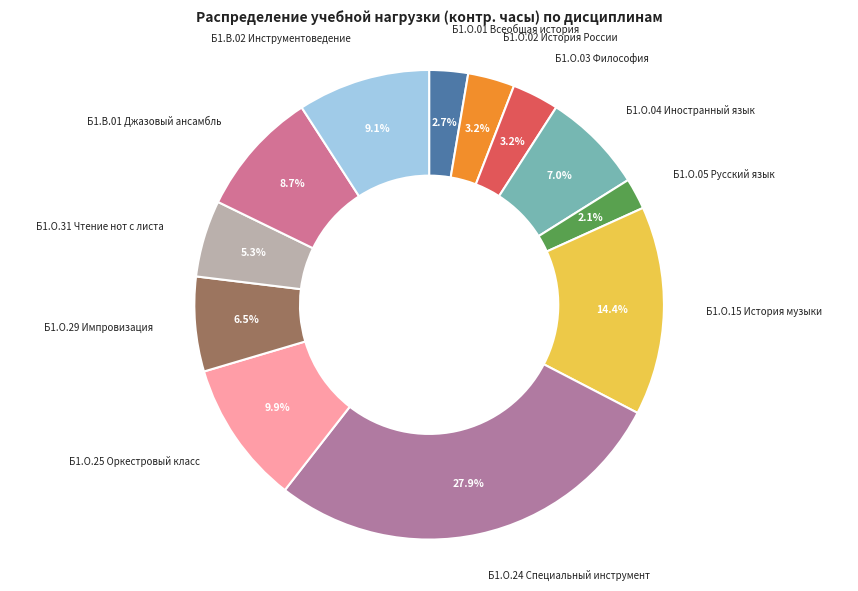

Which slice is the largest?

Б1.О.24 Специальный инструмент